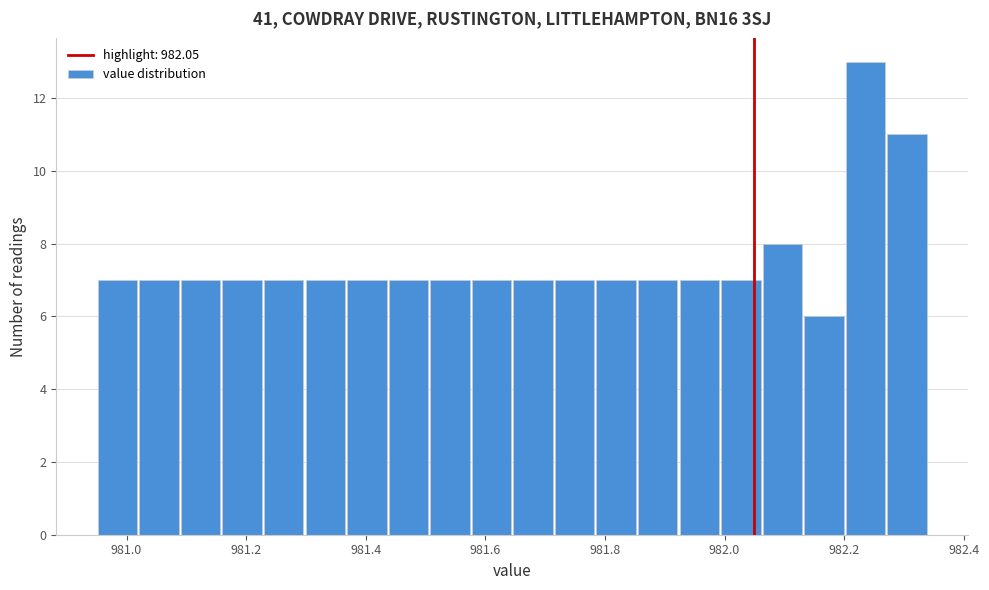

Read against the x-axis, roughly where is the centre of the tallest bar?

982.24